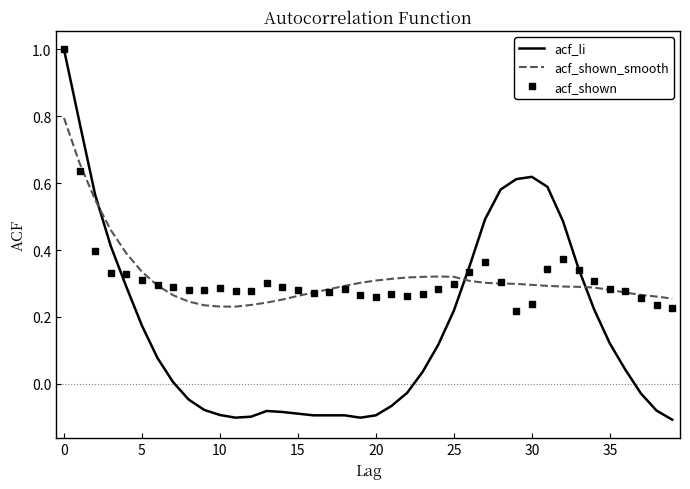

Which series has the widest spread of values?

acf_li